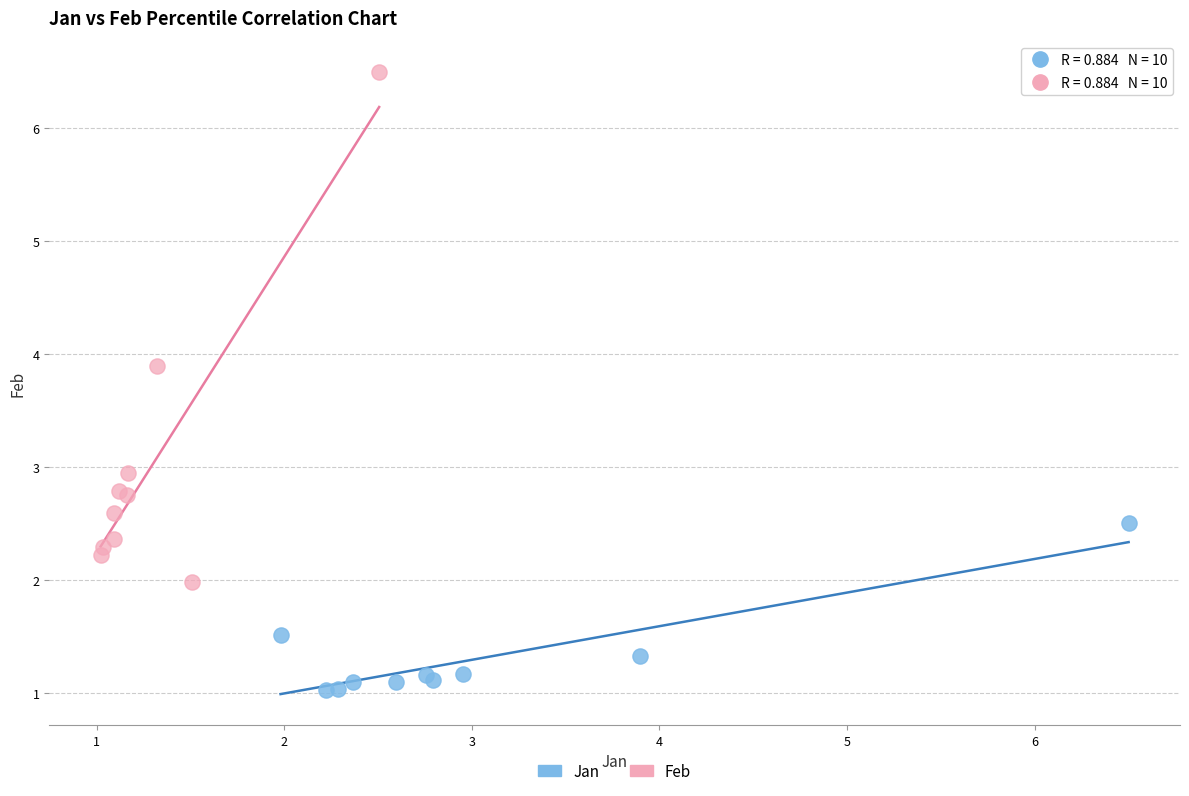

Which series has the widest spread of Y values?

Feb